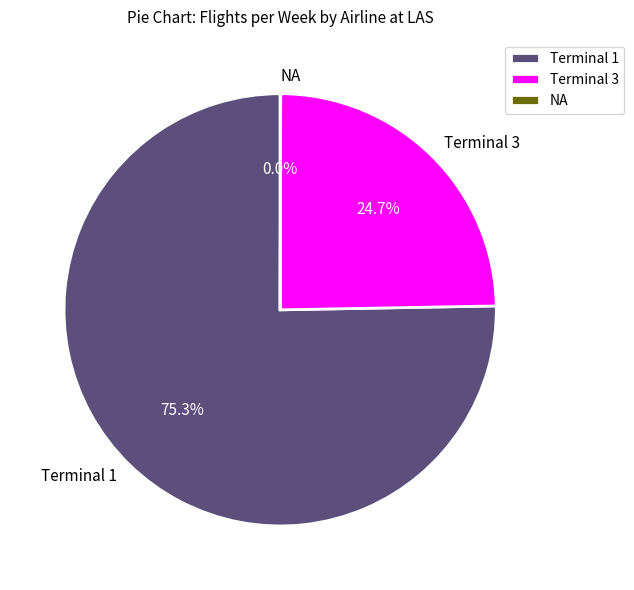

What percentage do Terminal 3 and Terminal 1 together represent?

100.0%